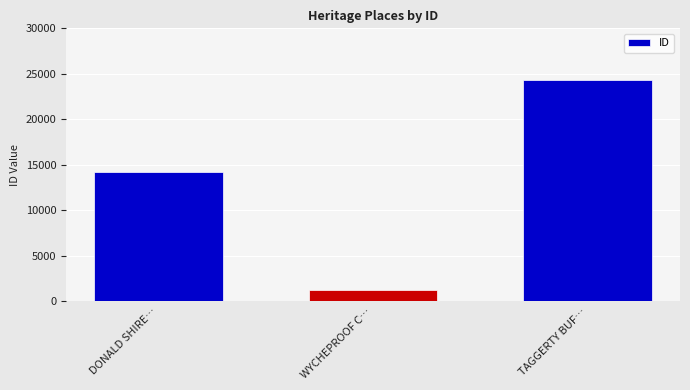

Rank the categories by value from highest to lowest.

TAGGERTY BUF…, DONALD SHIRE…, WYCHEPROOF C…